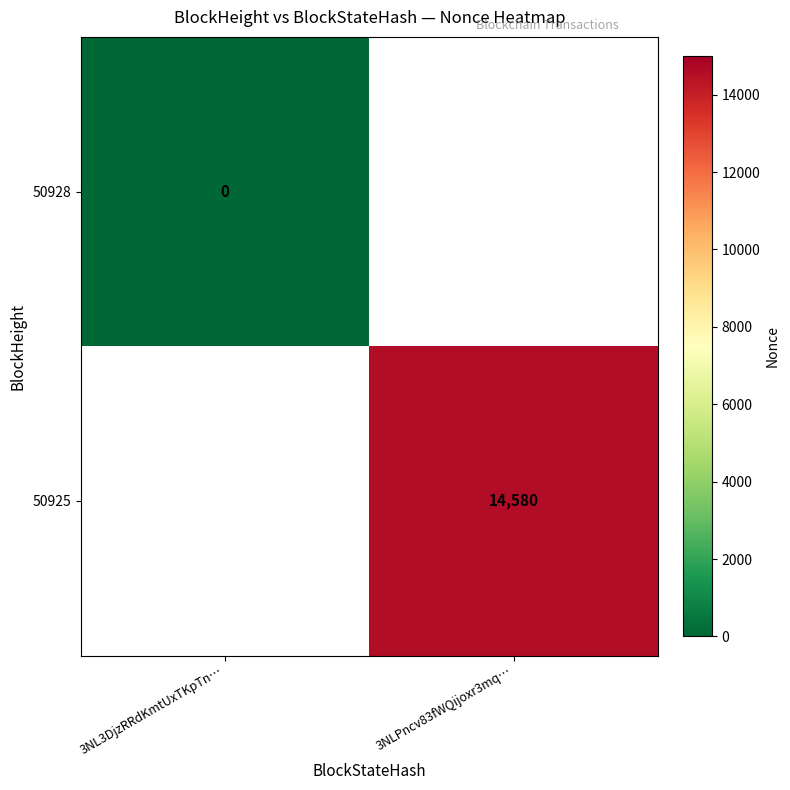

How many categories are shown in the chart?

2